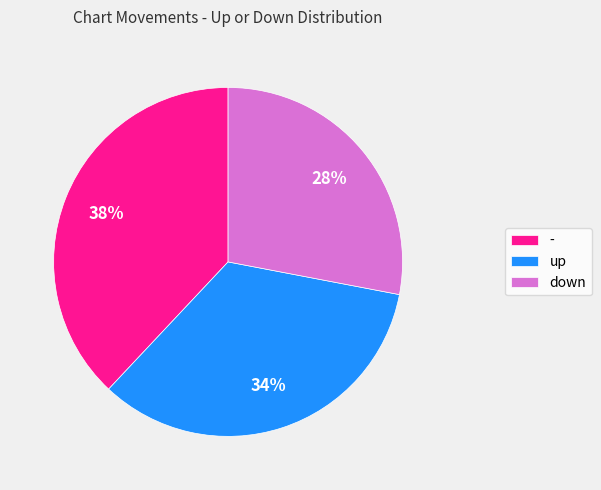

The - slice represents 23% of the pie. True or false?

False